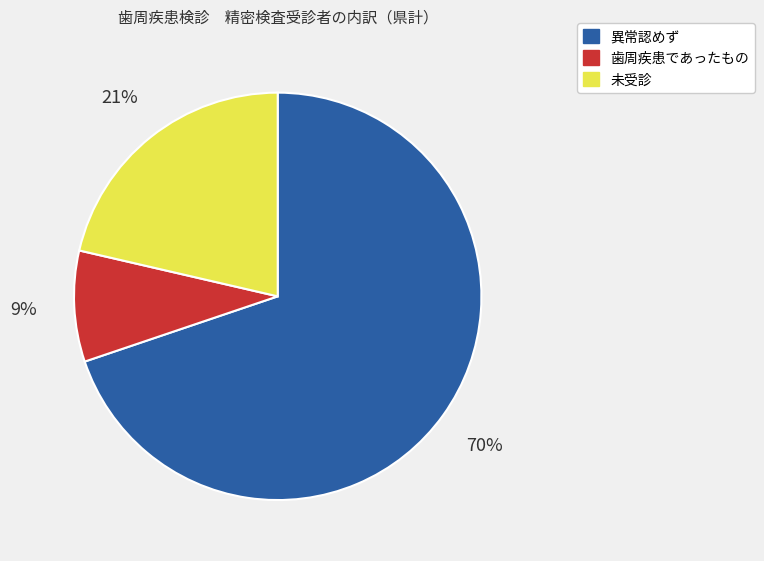

Do 未受診 and 歯周疾患であったもの together represent more than half of the pie?

No